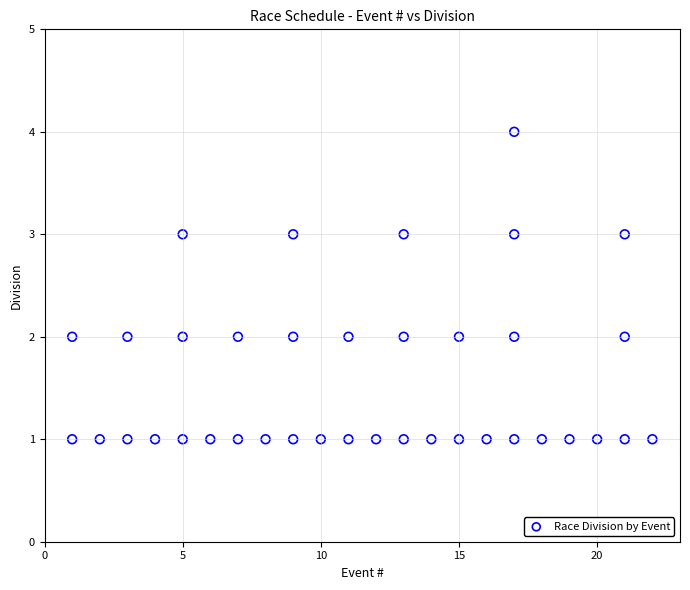

What is the range of Y values (max minus min)?

3